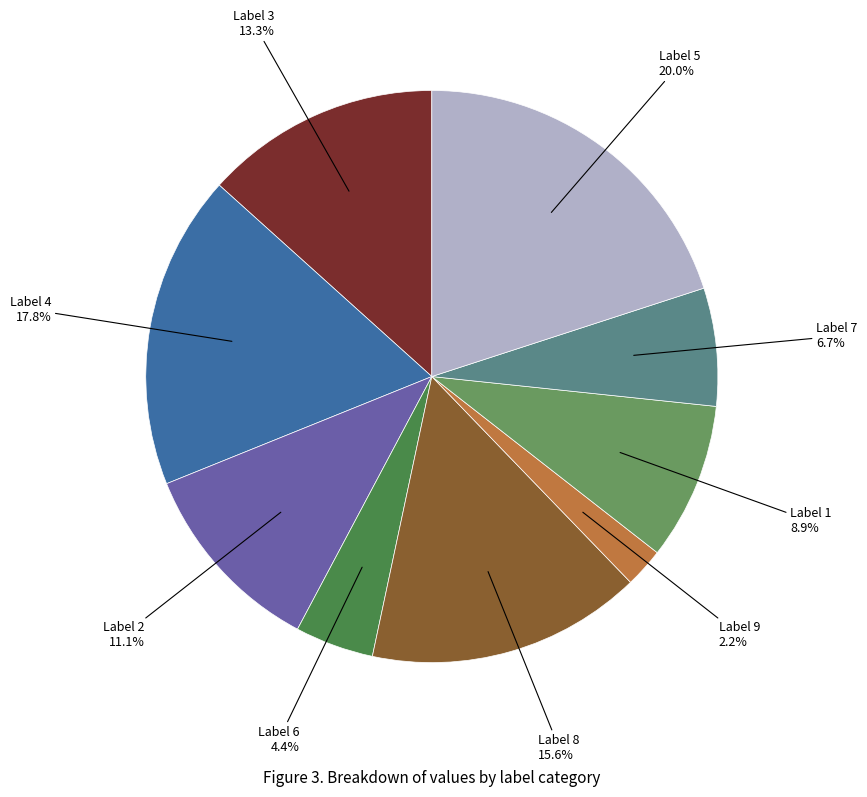

Which slice is the largest?

Label 5